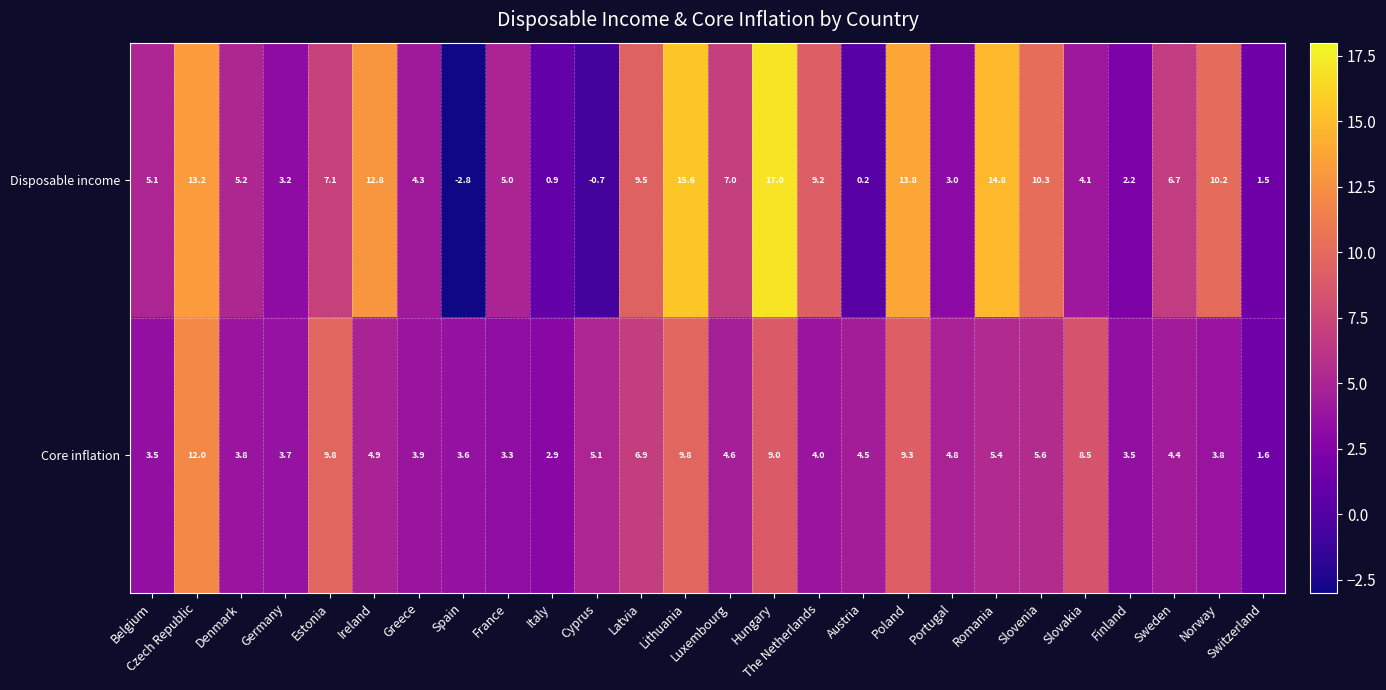

Is it true that Core inflation equals 9.8 at Lithuania?

True